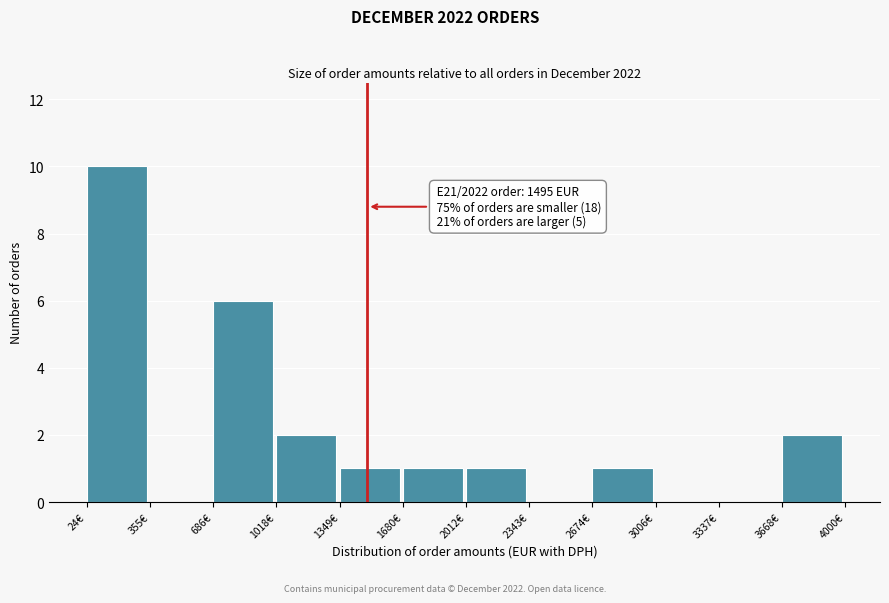

Over which range of the x-axis is the bar tallest?

0 to 350